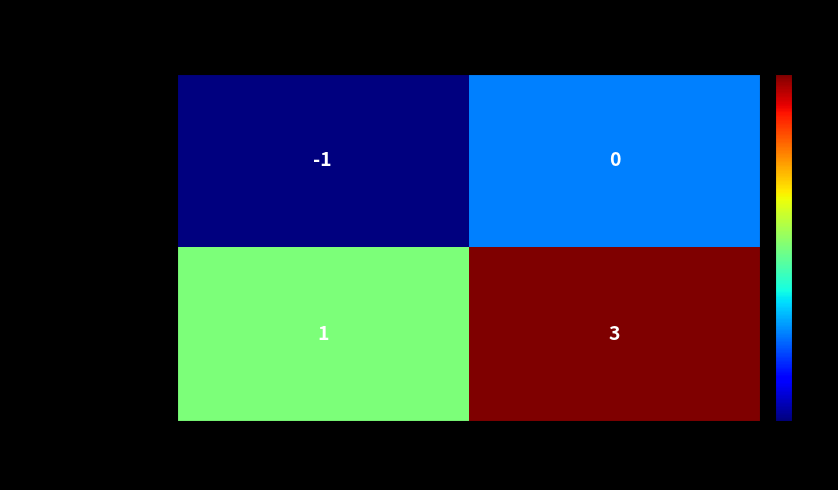

How many distinct data groups are displayed?

2